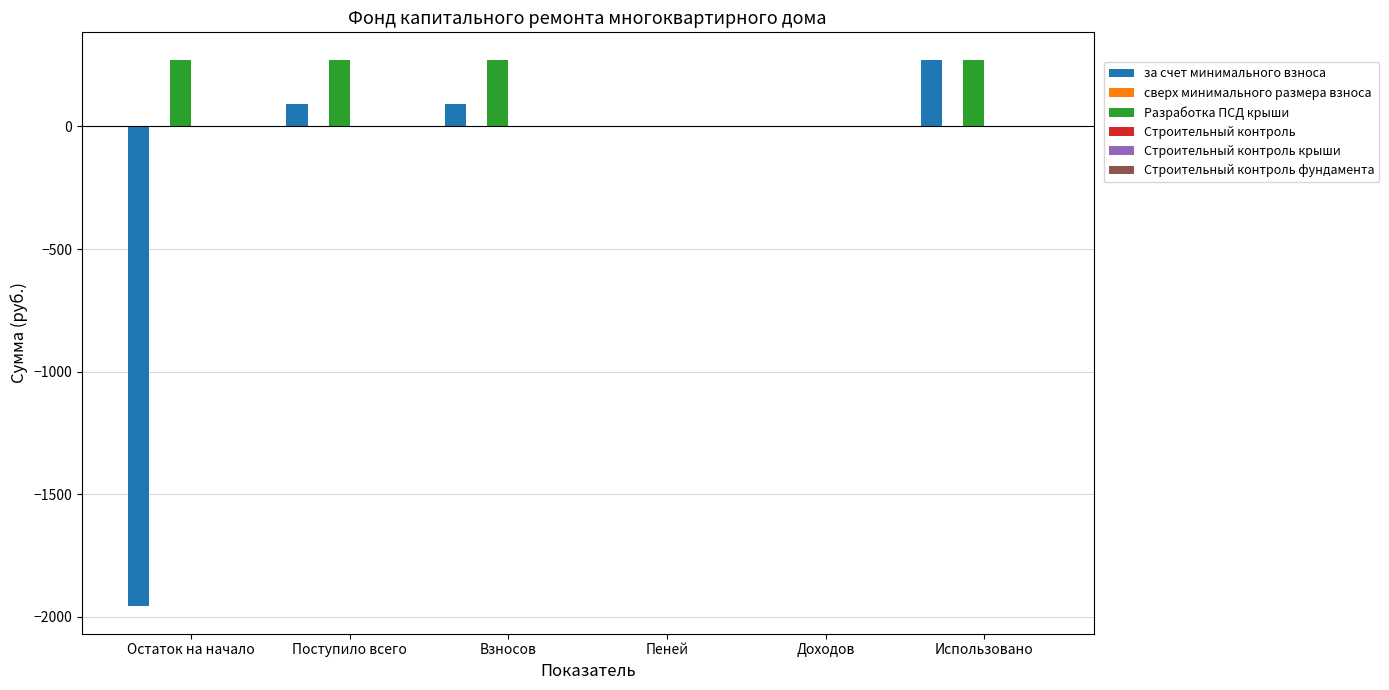

Count the number of data series in this chart.

2